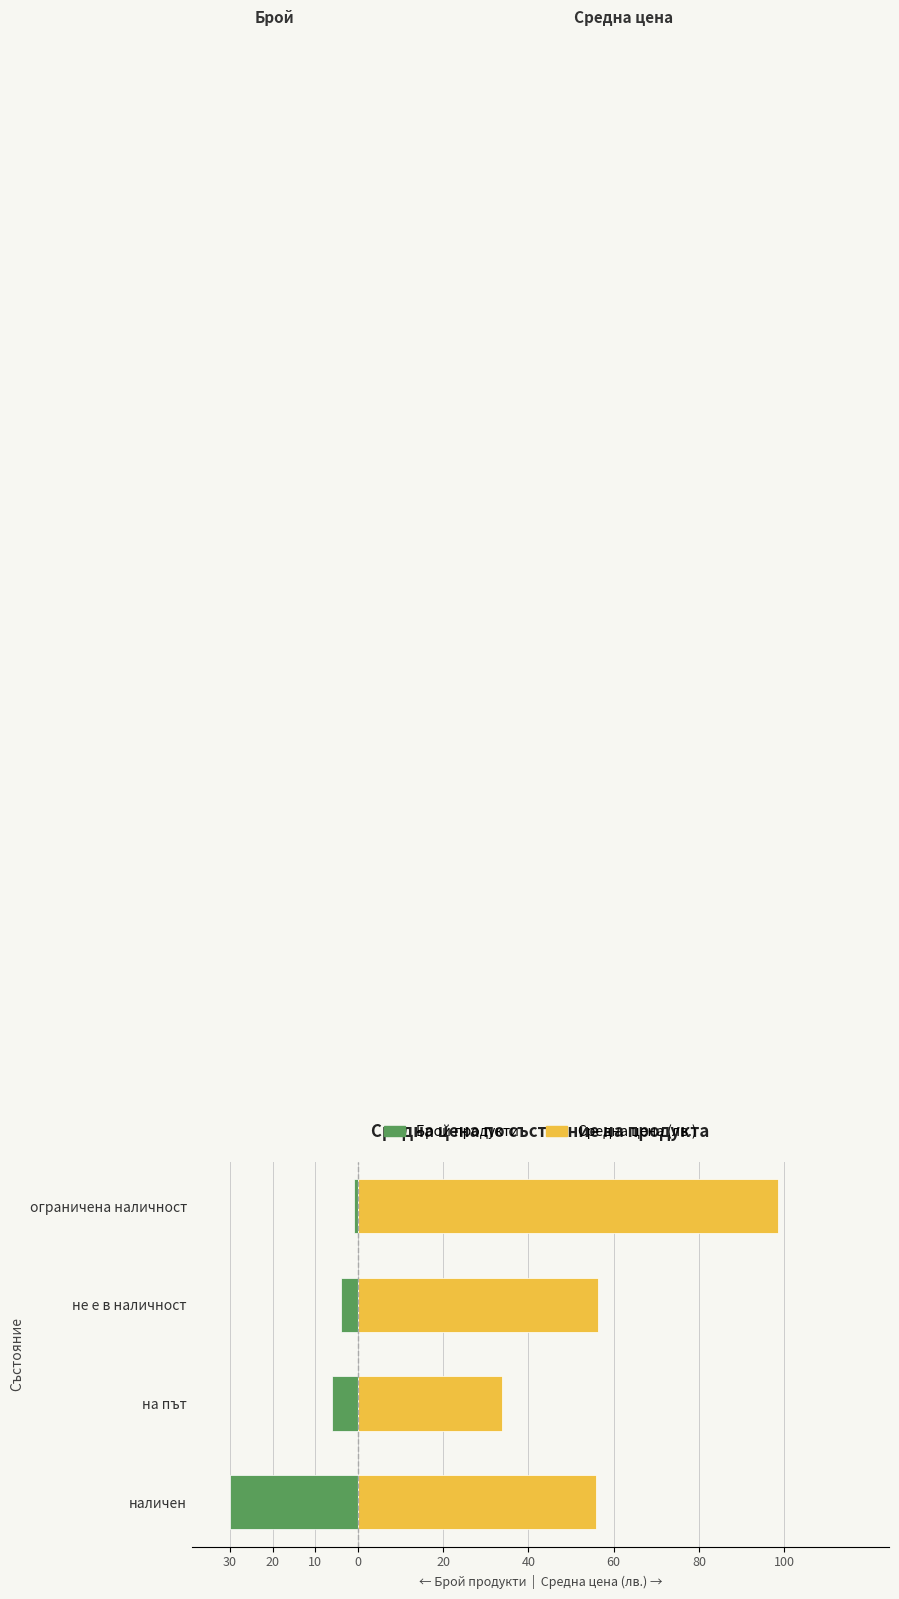

The value of Брой продукти at не е в наличност is -4.0. True or false?

True